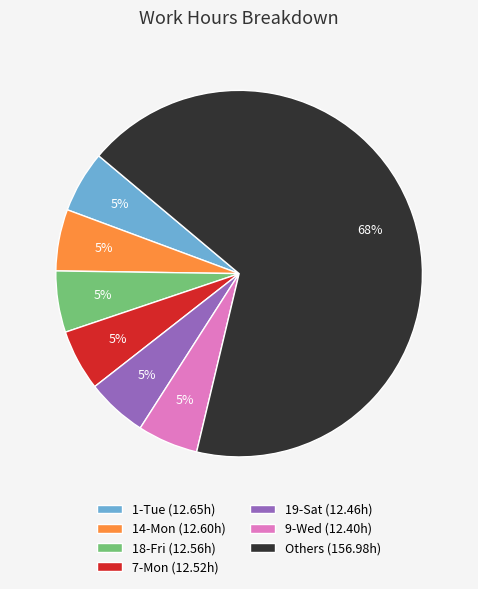

Combined, do 9-Wed (12.40h) and 7-Mon (12.52h) account for over 50%?

No